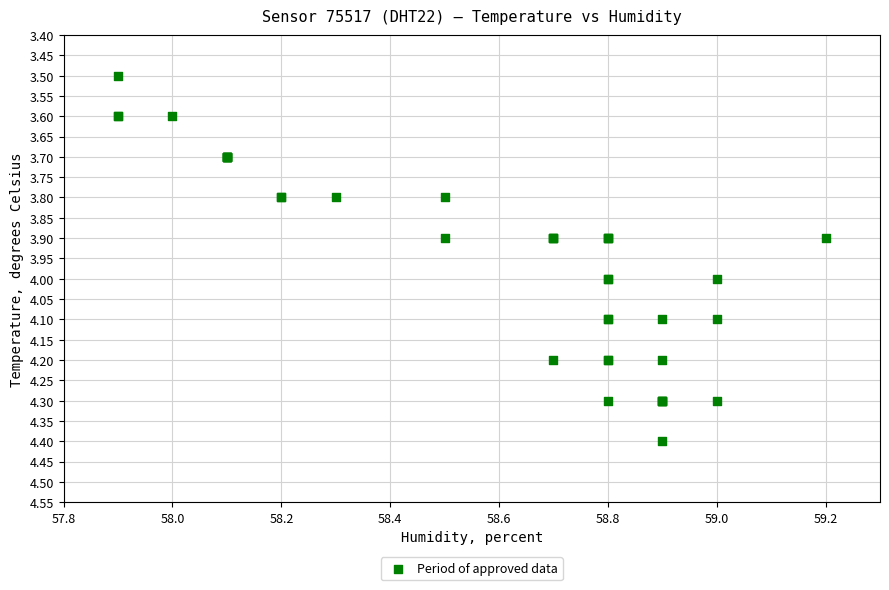

What Y value in the scatter plot is closest to 3?

3.5